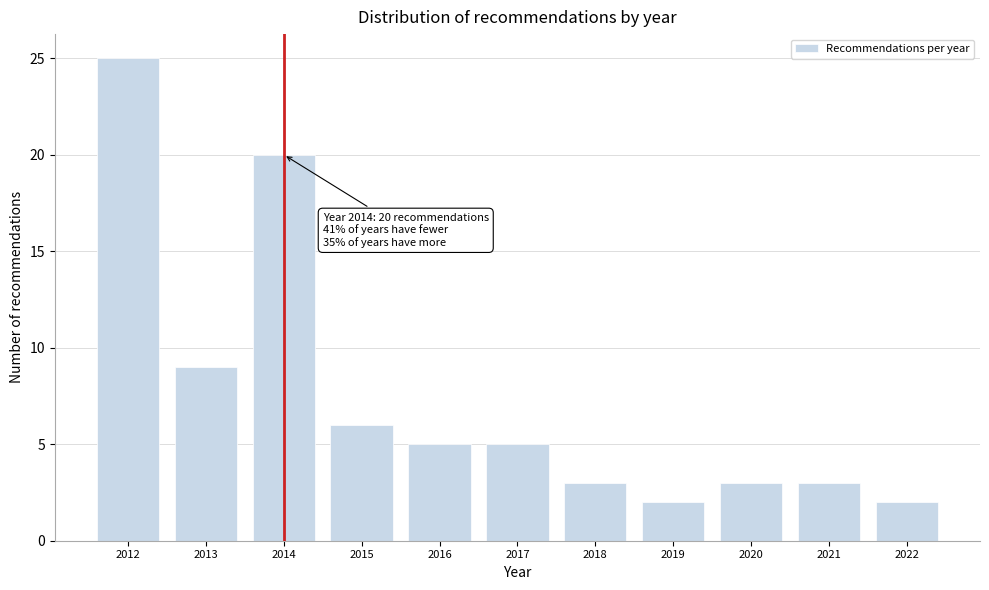

Reading left to right, transcribe all the data shown in this chart.

2012=25	2013=9	2014=20	2015=6	2016=5	2017=5	2018=3	2019=2	2020=3	2021=3	2022=2